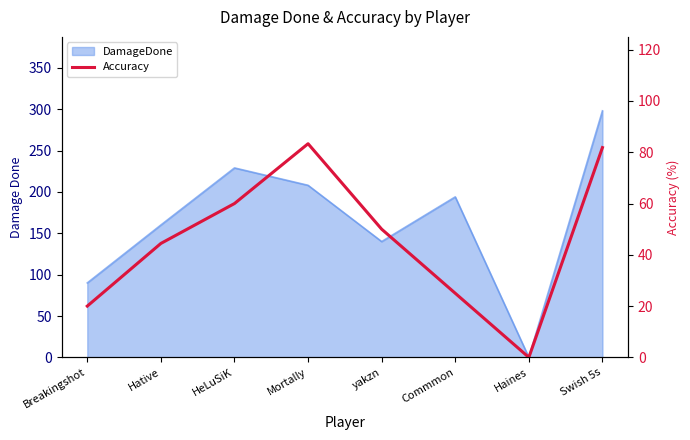

How many values are above zero?

7